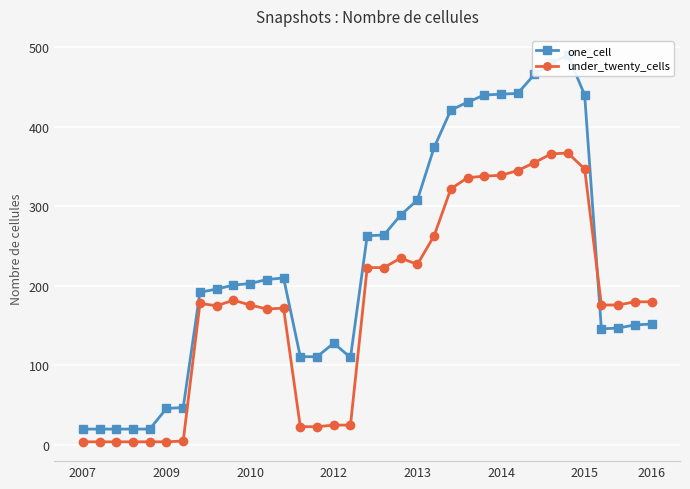

How many interior local valleys does the under_twenty_cells series have?

3